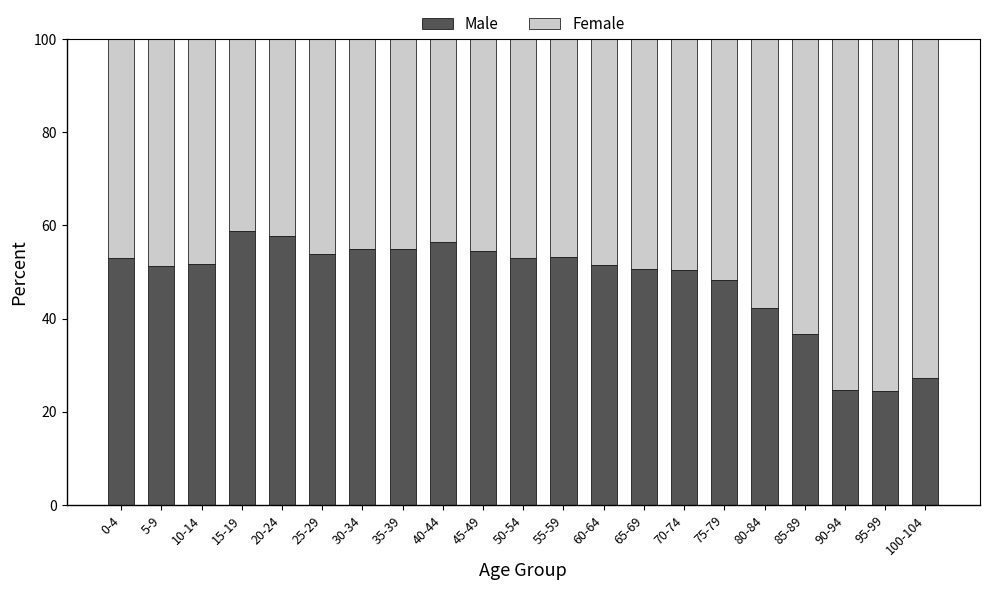

What is the maximum value for Male?

58.7